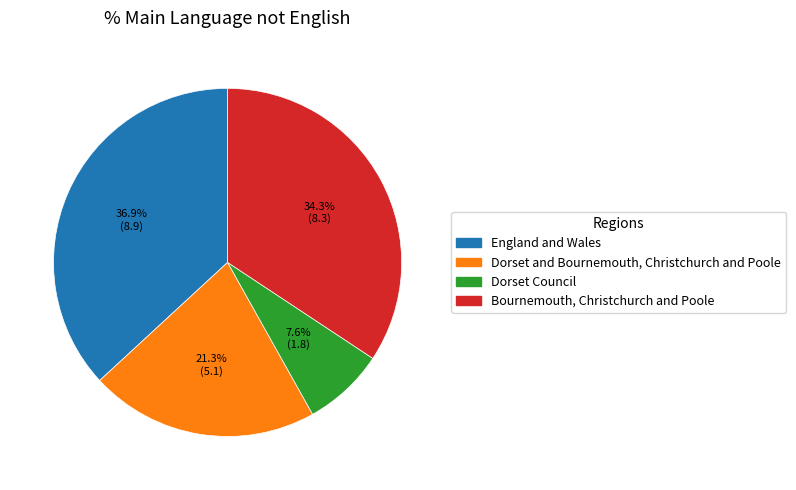

Is there a majority slice in this chart?

No